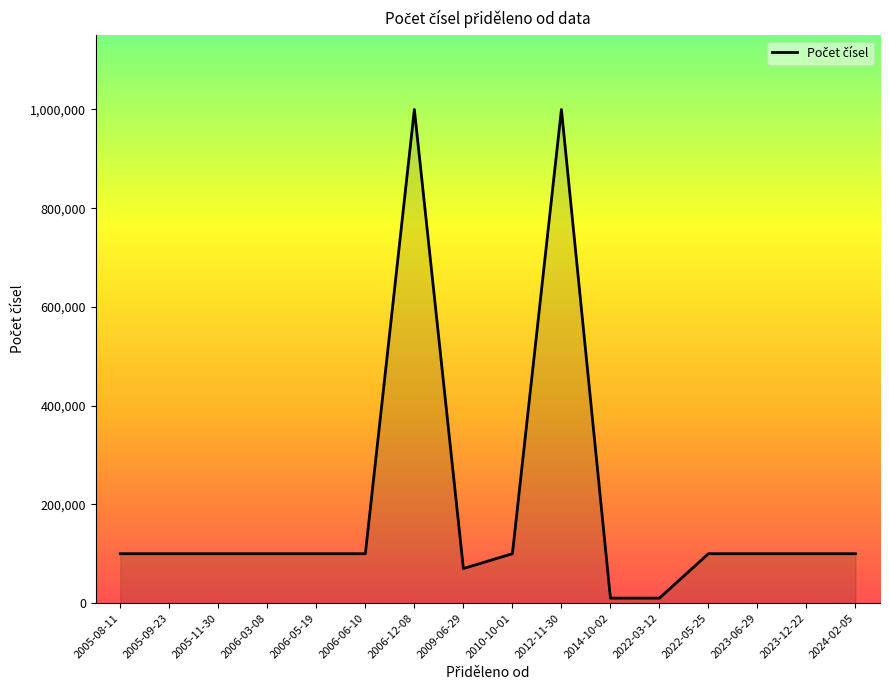

Read the value at 2023-06-29.

100000